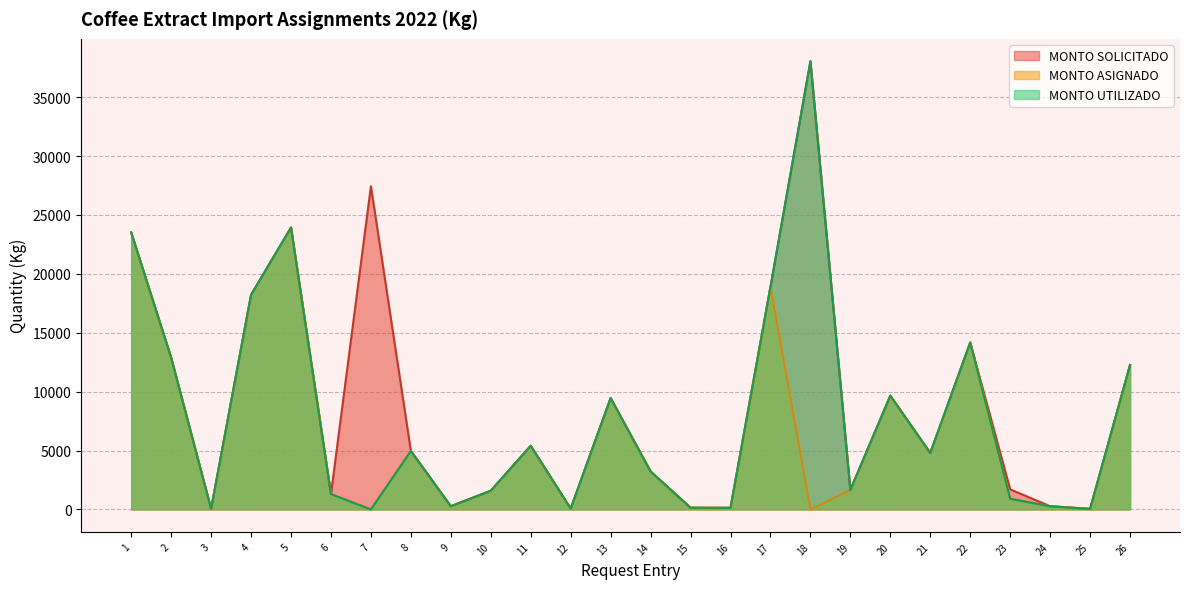

What is the difference between the maximum and minimum values in the MONTO UTILIZADO series?

38042.7